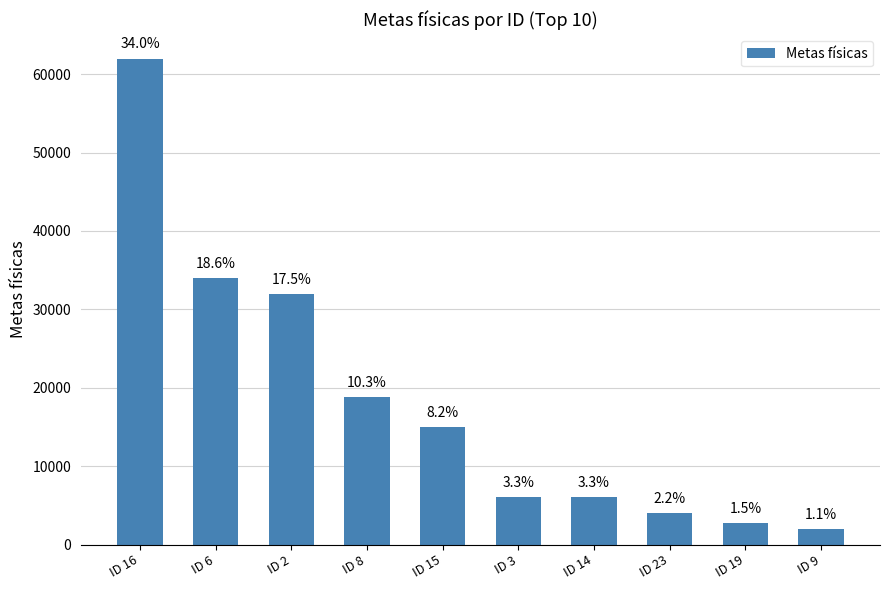

Is it true that the value at ID 16 is 62000?

True